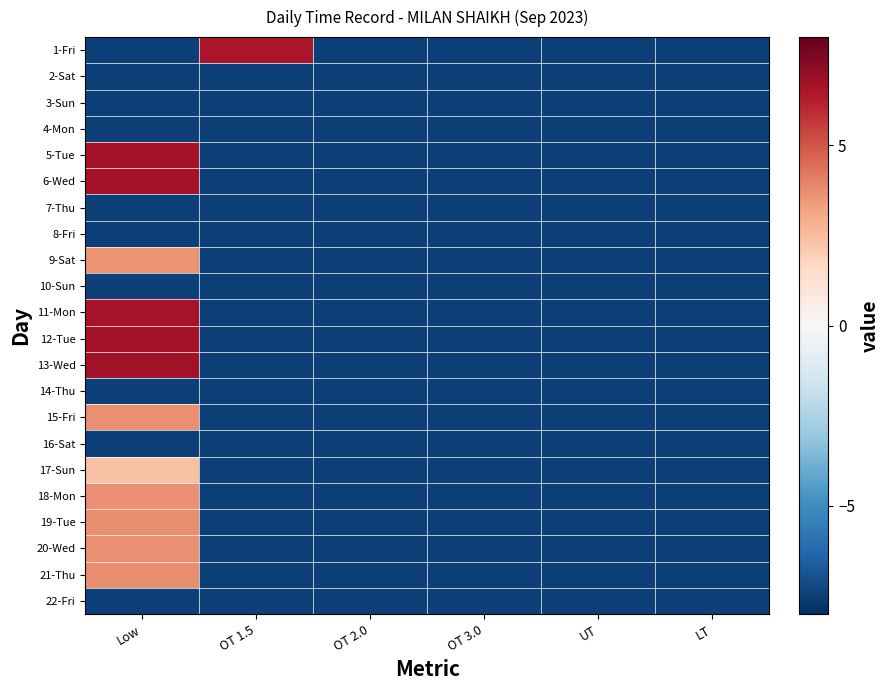

Which has a higher value, OT 1.5 or Low?

OT 1.5